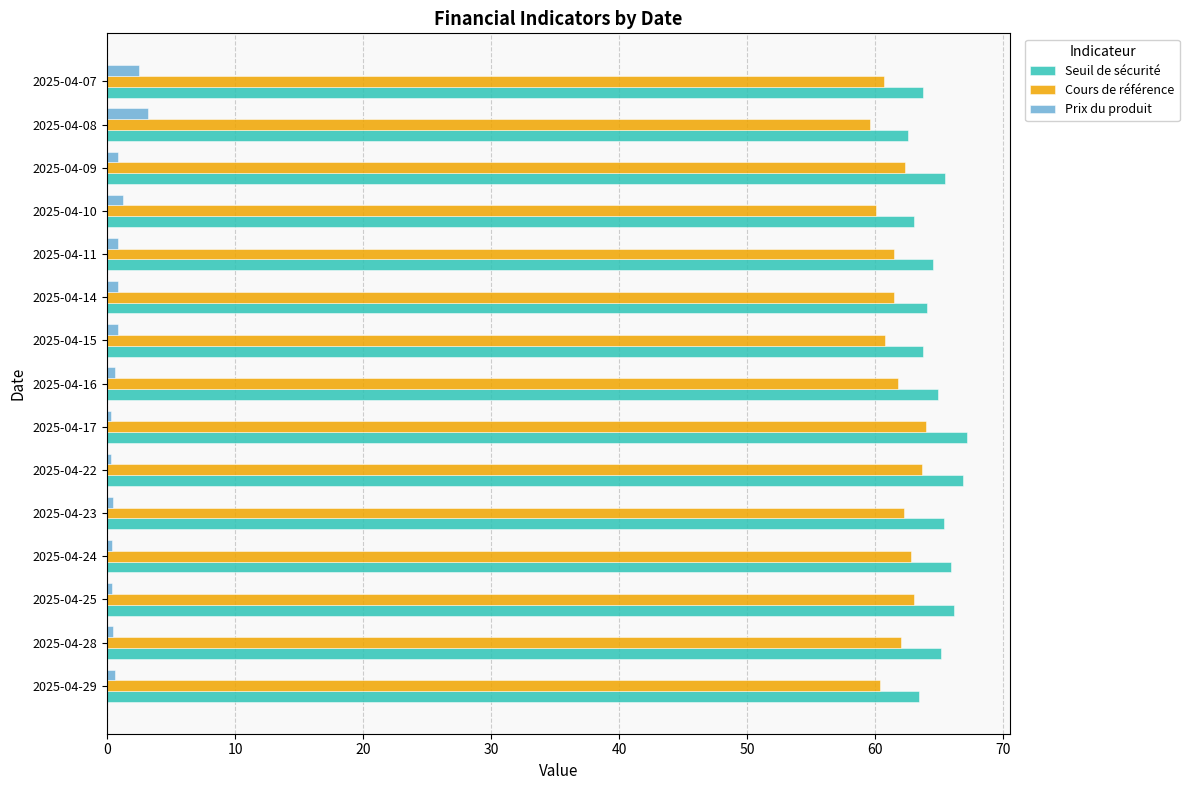

What is the lowest value of the Prix du produit series?

0.3